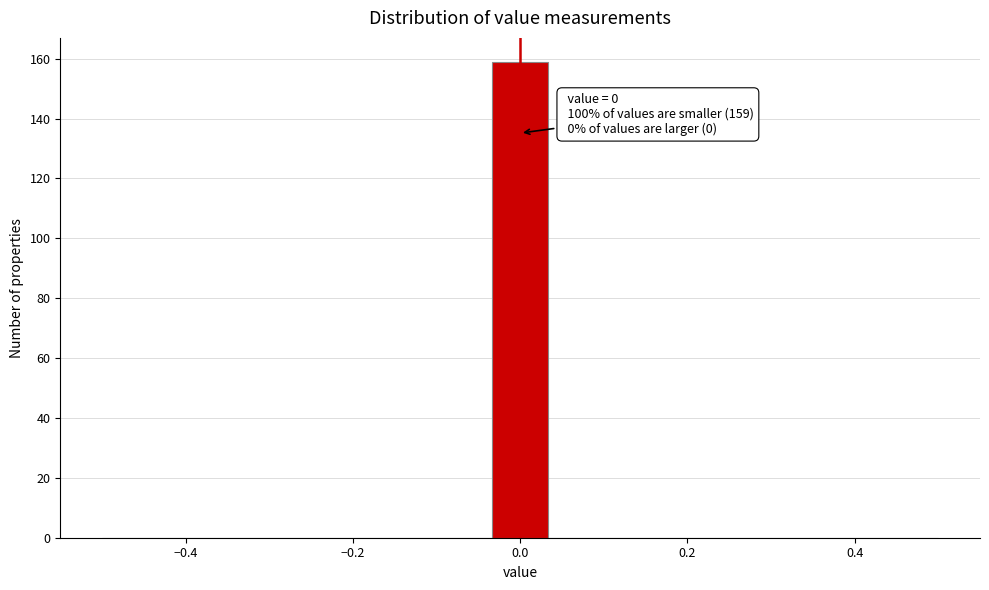

Read against the x-axis, roughly where is the centre of the tallest bar?

0.00